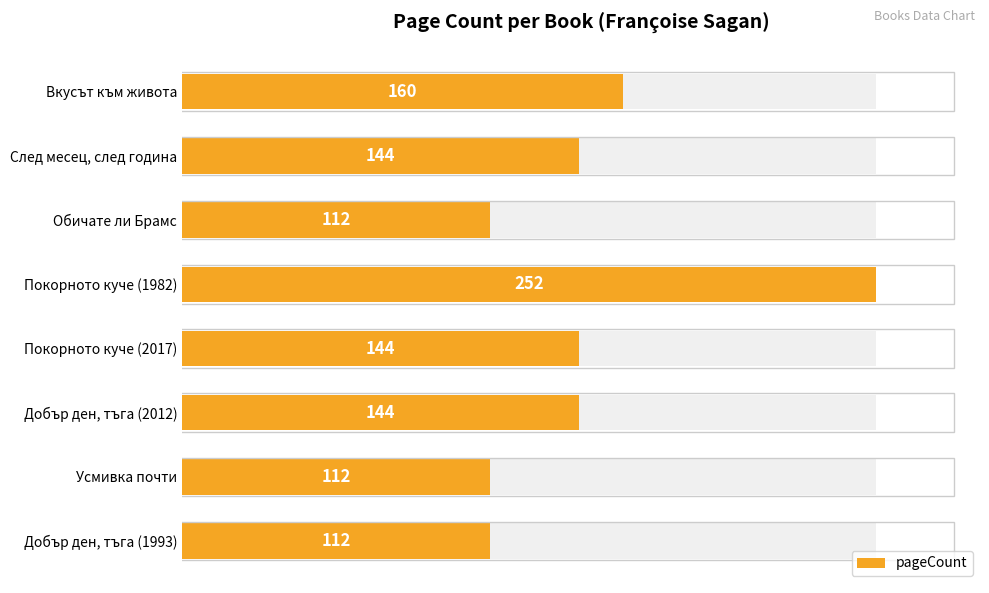

Reading right to left, what are all the values shown in this chart?

112	112	144	144	252	112	144	160